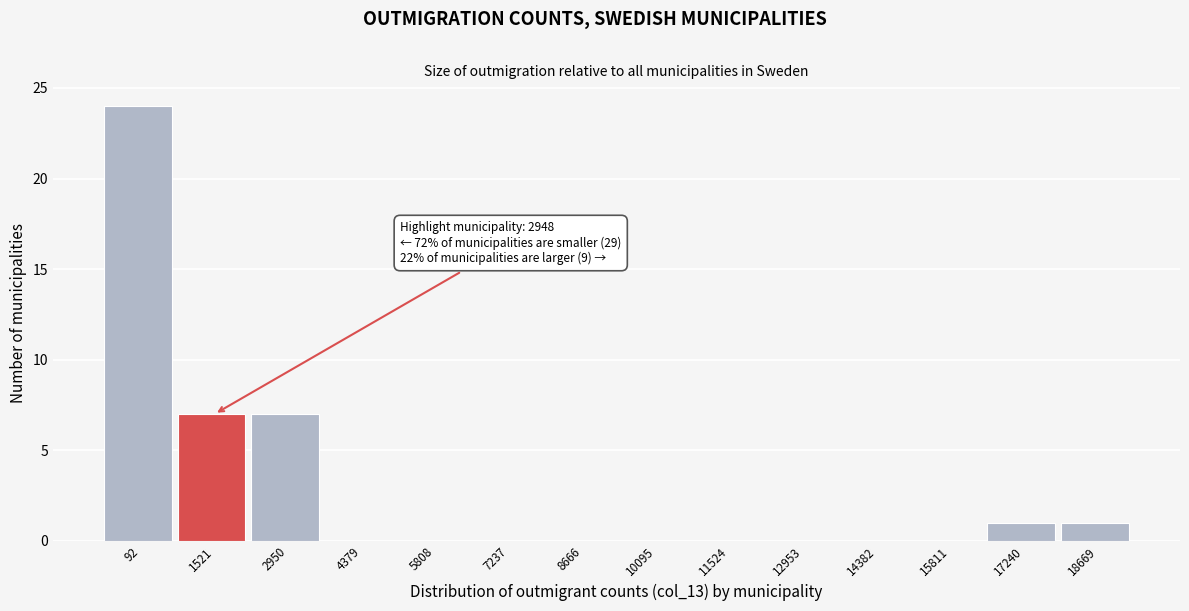

Reading left to right, transcribe all the data shown in this chart.

92=24	1521=7	2950=7	4379=0	5808=0	7237=0	8666=0	10095=0	11524=0	12953=0	14382=0	15811=0	17240=1	18669=1